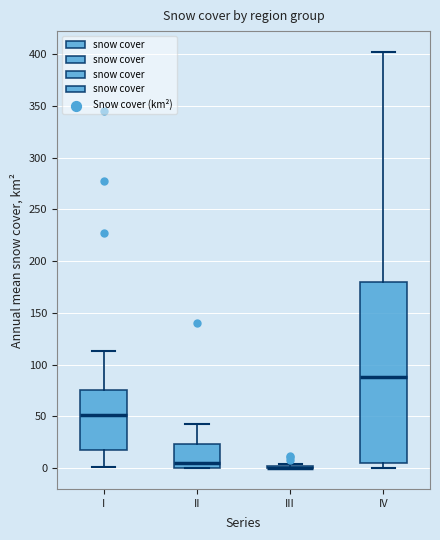

Reading left to right, read every box against the y-axis: the position of its median line, the range the box covers, and the ends of its whiskers. The values are not printed on the chart, so give them approximately, as read against the axis.

I: median 50, box 15 to 75, whiskers 0 to 115
II: median 5, box 0 to 25, whiskers 0 to 45
III: box collapsed to a line at 0, whiskers 0 to 5
IV: median 90, box 5 to 180, whiskers 0 to 400